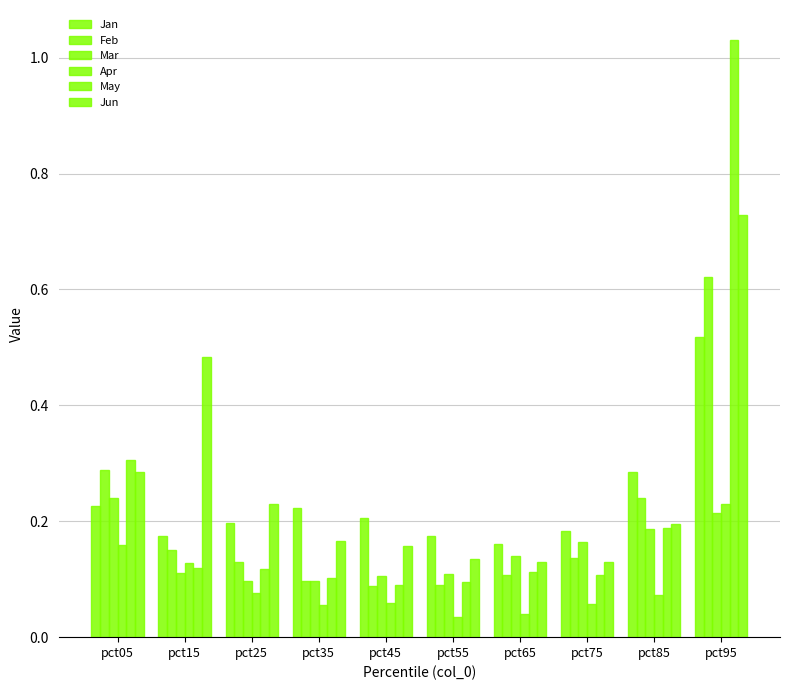

True or false: Apr has a value of 0.1 at pct75.

True